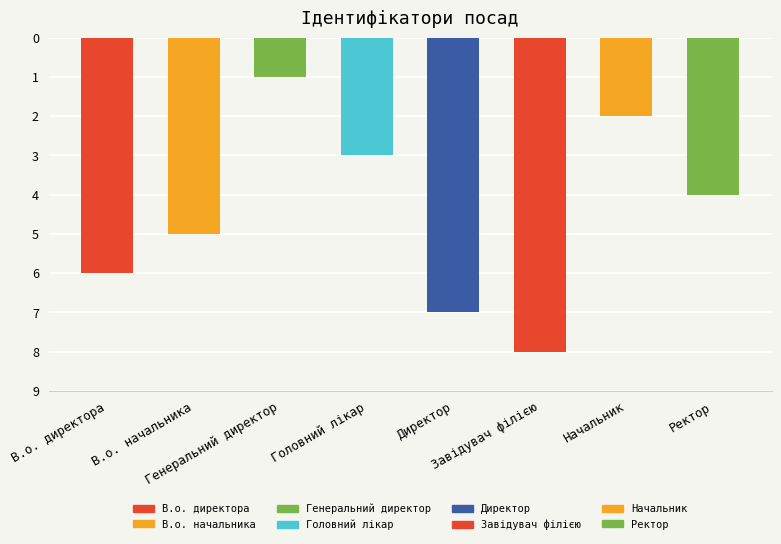

True or false: the data shows -3 at Начальник.

False